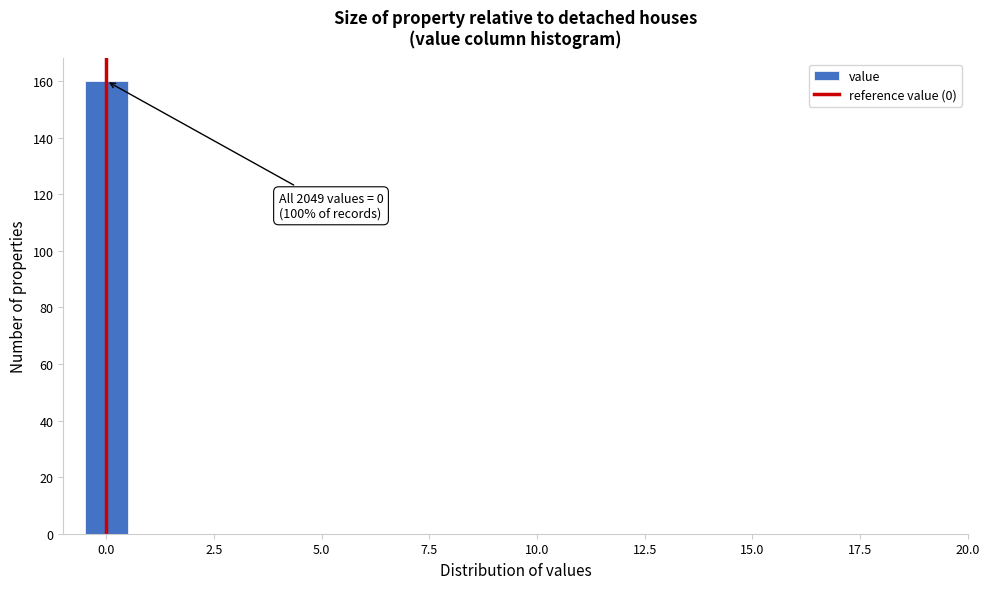

Around what value on the x-axis is the tallest bar? Give the approximate position of its centre, as read against the axis.

0.0